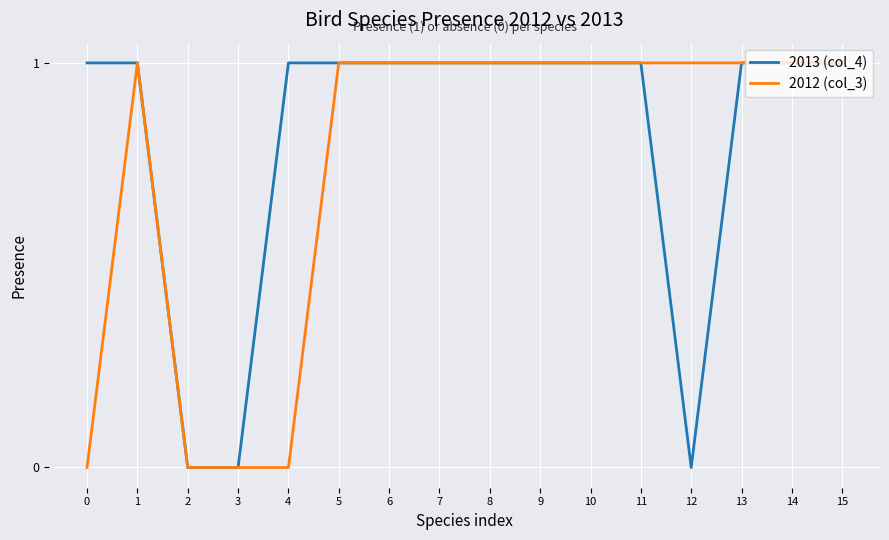

True or false: 2012 (col_3) has a value of 1 at 13.

True